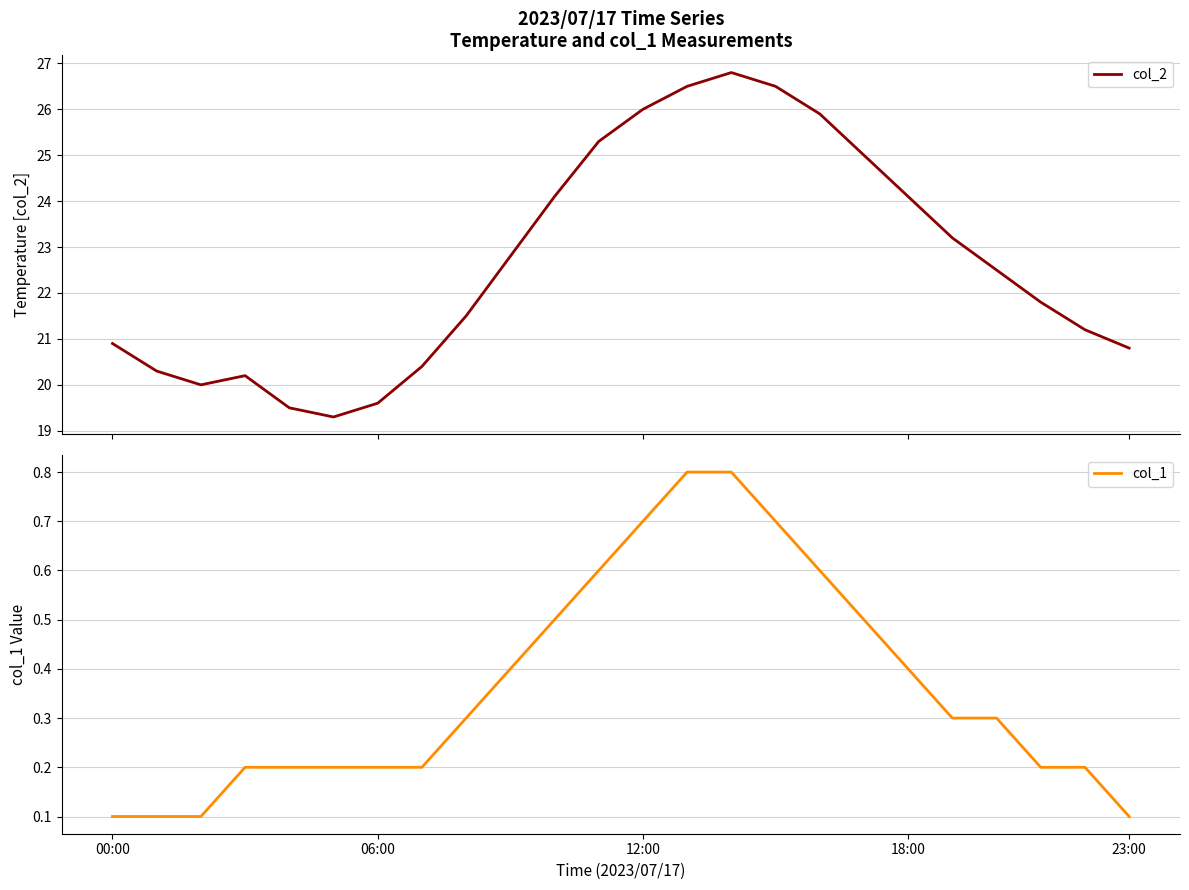

What is the label of the 19th point from the left?

18:00